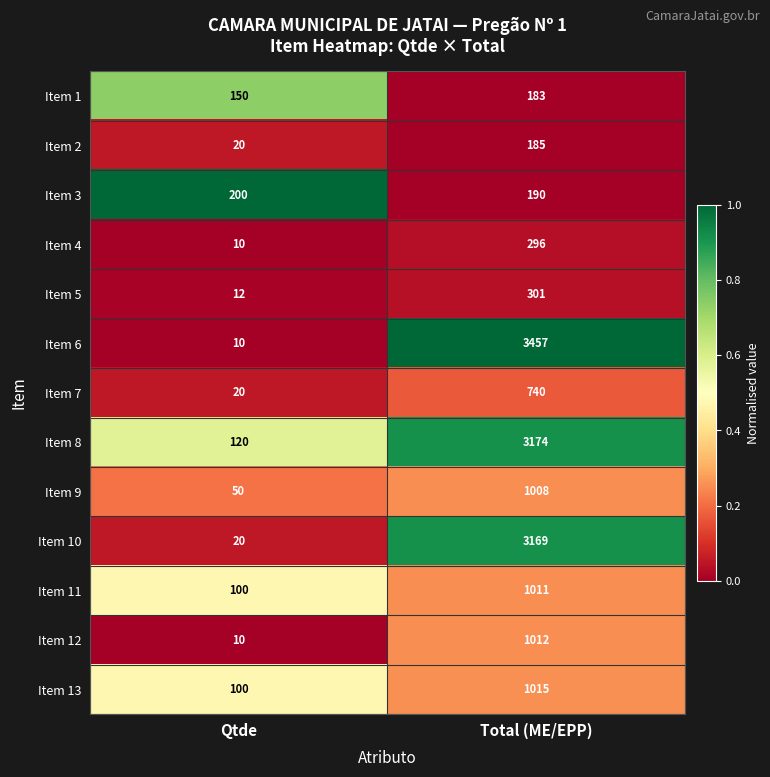

What is the spread (max minus min) of values at Total (ME/EPP)?

3274